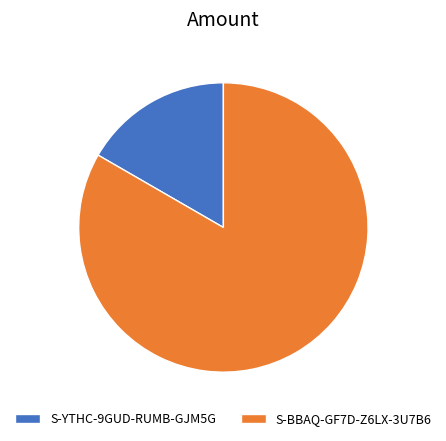

Combined, do S-YTHC-9GUD-RUMB-GJM5G and S-BBAQ-GF7D-Z6LX-3U7B6 account for over 50%?

Yes